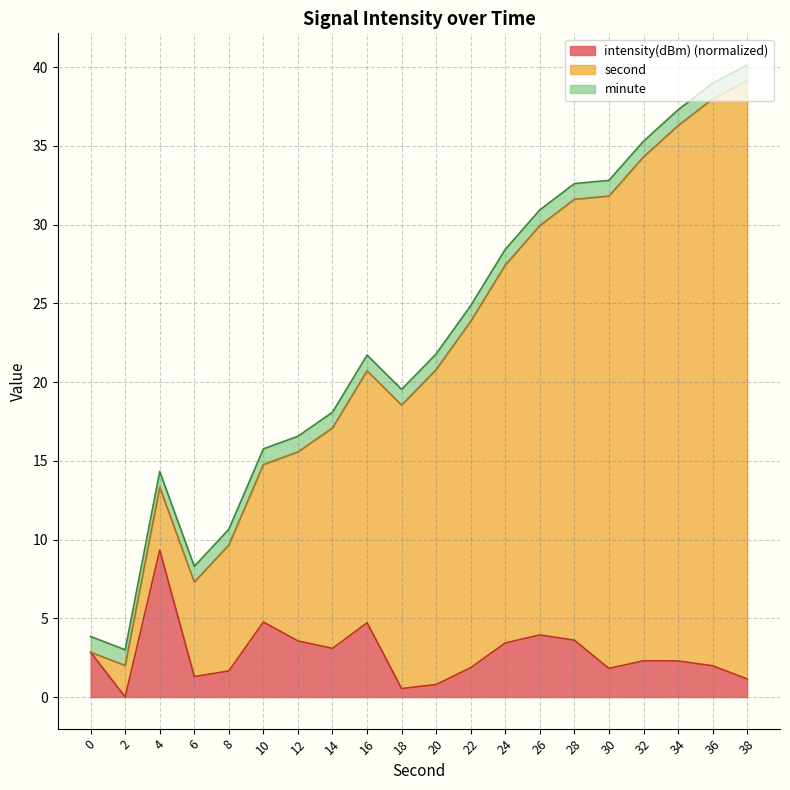

What is the maximum value for intensity(dBm) (normalized)?

9.3